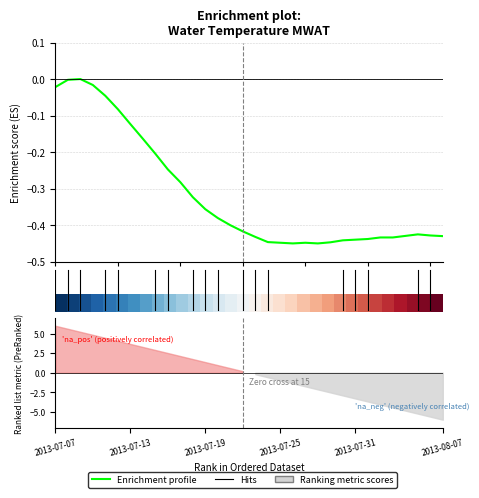

Rank the categories by value from highest to lowest.

2013-07-09, 2013-07-08, 2013-07-10, 2013-07-07, 2013-07-11, 2013-07-12, 2013-07-13, 2013-07-14, 2013-07-15, 2013-07-16, 2013-07-17, 2013-07-18, 2013-07-19, 2013-07-20, 2013-07-21, 2013-07-22, 2013-08-05, 2013-08-06, 2013-08-04, 2013-08-07, 2013-07-23, 2013-08-02, 2013-08-03, 2013-08-01, 2013-07-31, 2013-07-30, 2013-07-24, 2013-07-29, 2013-07-25, 2013-07-27, 2013-07-26, 2013-07-28